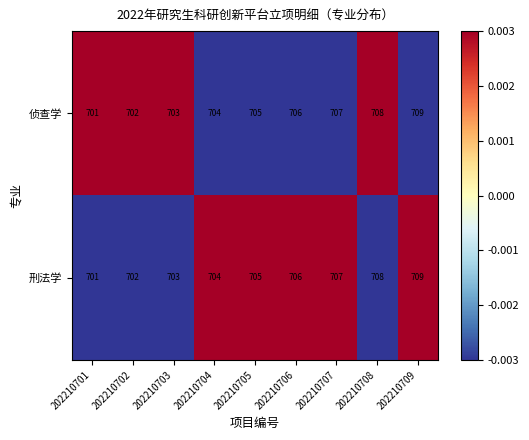

Rank the categories by 侦查学 value from lowest to highest.

202210701, 202210702, 202210703, 202210704, 202210705, 202210706, 202210707, 202210708, 202210709